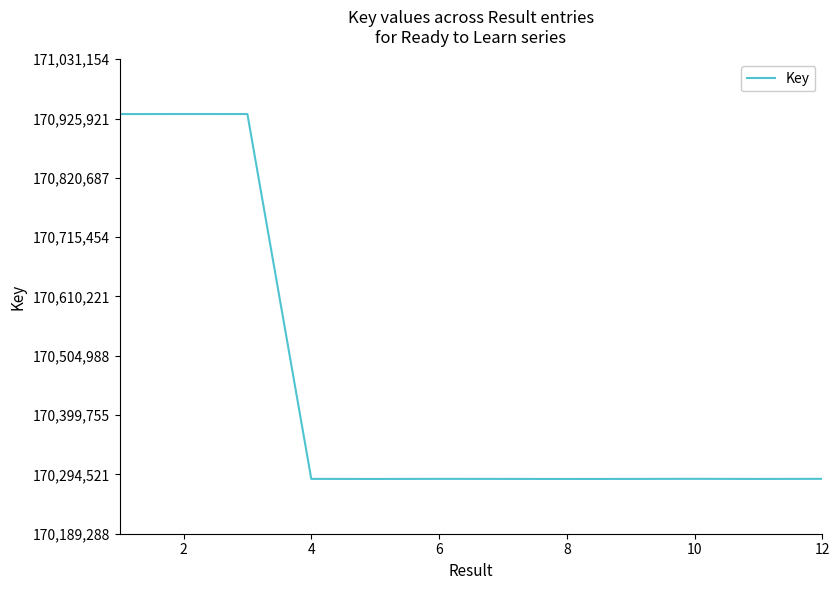

What is the maximum value shown in the chart?

170934016